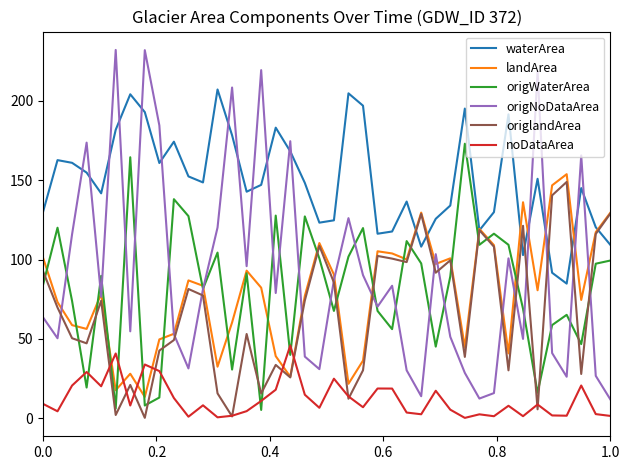

What is the difference between the maximum and minimum values in the landArea series?

140.3